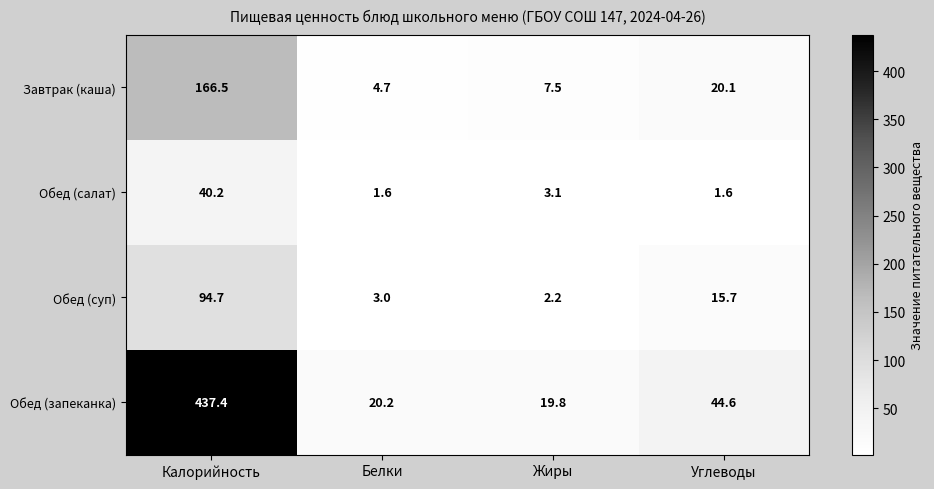

What is the difference between the highest and lowest values at Углеводы?

43.0